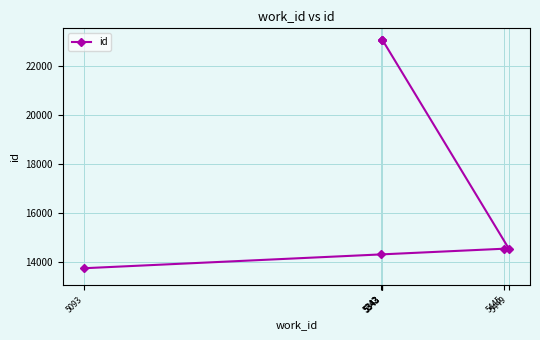

What is the difference between the maximum and minimum values?

9325